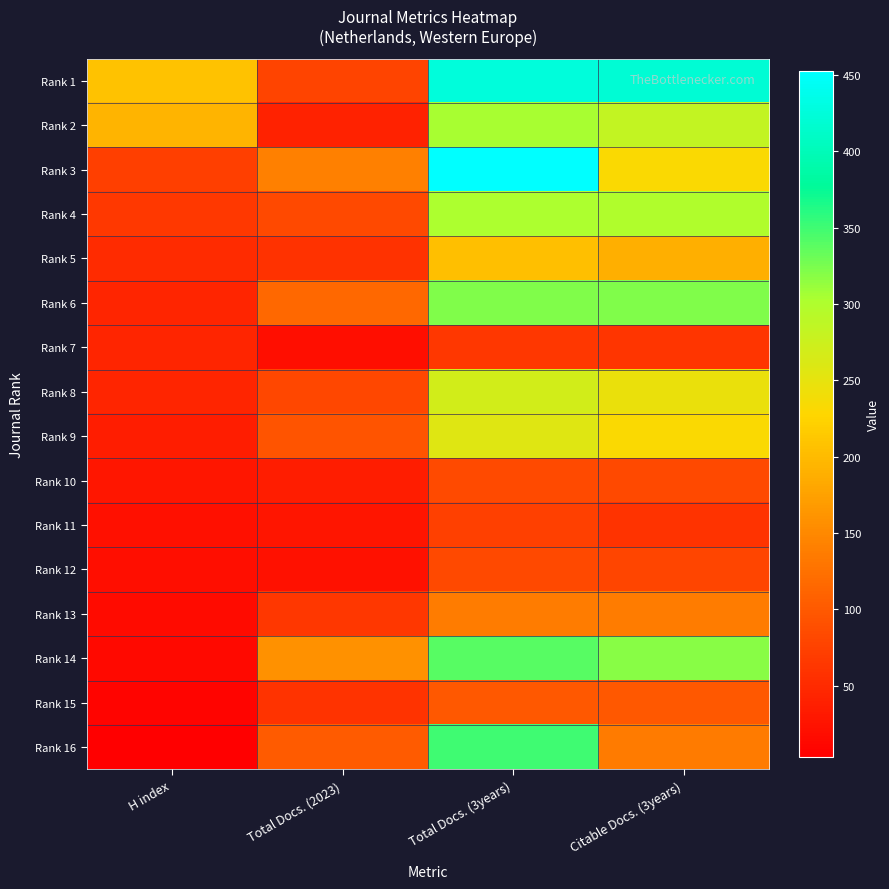

Reading left to right, what are all the values shown in this chart?

Rank 1: H index=207	Total Docs. (2023)=78	Total Docs. (3years)=425	Citable Docs. (3years)=421
Rank 2: H index=194	Total Docs. (2023)=40	Total Docs. (3years)=305	Citable Docs. (3years)=283
Rank 3: H index=72	Total Docs. (2023)=141	Total Docs. (3years)=453	Citable Docs. (3years)=232
Rank 4: H index=66	Total Docs. (2023)=83	Total Docs. (3years)=302	Citable Docs. (3years)=300
Rank 5: H index=51	Total Docs. (2023)=59	Total Docs. (3years)=205	Citable Docs. (3years)=189
Rank 6: H index=45	Total Docs. (2023)=116	Total Docs. (3years)=322	Citable Docs. (3years)=322
Rank 7: H index=44	Total Docs. (2023)=19	Total Docs. (3years)=63	Citable Docs. (3years)=62
Rank 8: H index=44	Total Docs. (2023)=81	Total Docs. (3years)=270	Citable Docs. (3years)=247
Rank 9: H index=36	Total Docs. (2023)=95	Total Docs. (3years)=257	Citable Docs. (3years)=232
Rank 10: H index=28	Total Docs. (2023)=35	Total Docs. (3years)=85	Citable Docs. (3years)=83
Rank 11: H index=22	Total Docs. (2023)=27	Total Docs. (3years)=75	Citable Docs. (3years)=61
Rank 12: H index=20	Total Docs. (2023)=23	Total Docs. (3years)=83	Citable Docs. (3years)=80
Rank 13: H index=16	Total Docs. (2023)=63	Total Docs. (3years)=138	Citable Docs. (3years)=138
Rank 14: H index=14	Total Docs. (2023)=159	Total Docs. (3years)=340	Citable Docs. (3years)=318
Rank 15: H index=9	Total Docs. (2023)=61	Total Docs. (3years)=99	Citable Docs. (3years)=99
Rank 16: H index=3	Total Docs. (2023)=102	Total Docs. (3years)=351	Citable Docs. (3years)=135